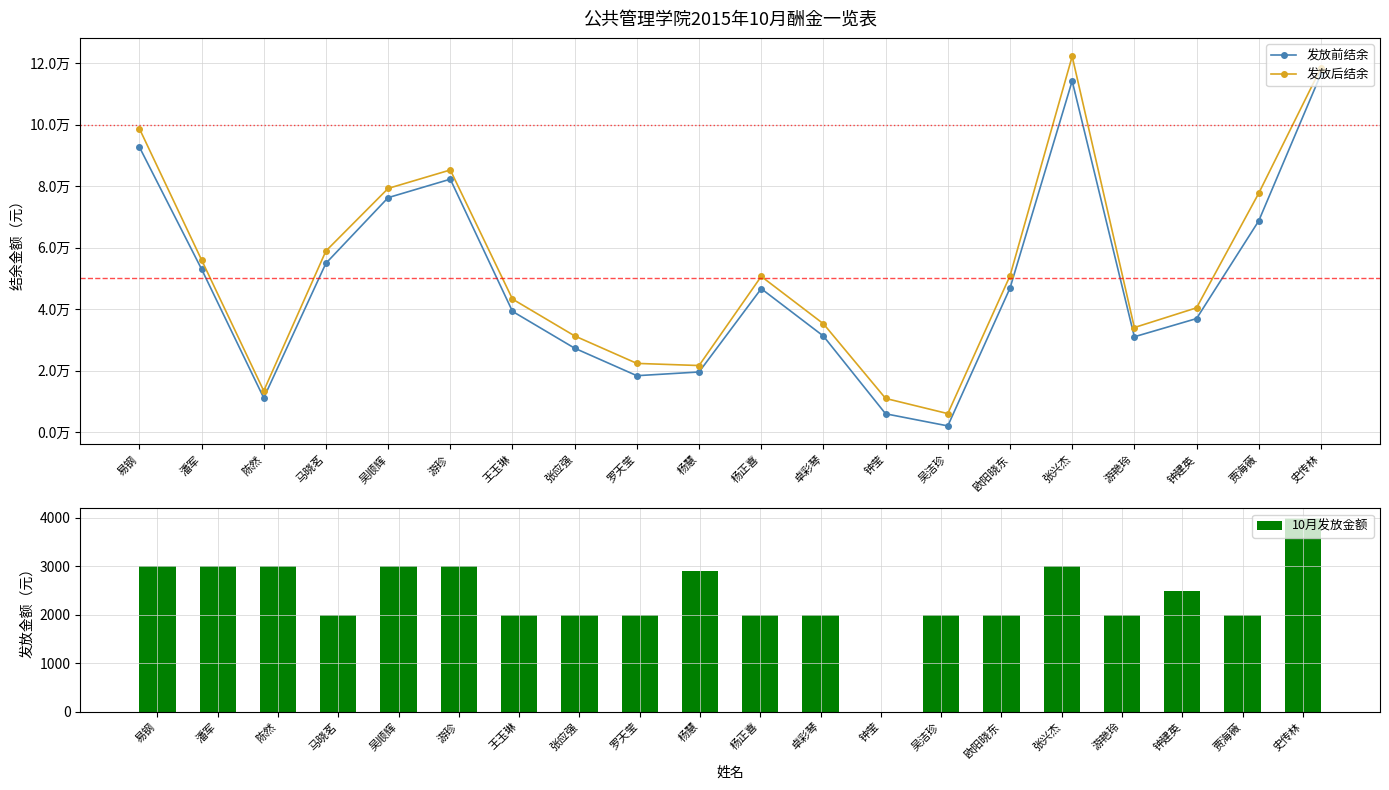

What is the average value of the 发放后结余 series?

52831.3